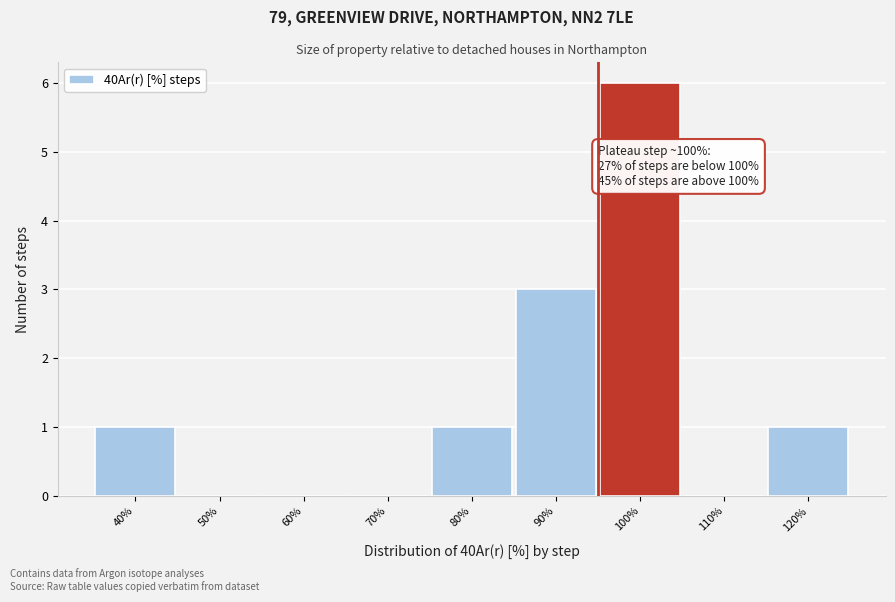

Reading left to right, extract all data points from this chart.

40%=1	50%=0	60%=0	70%=0	80%=1	90%=3	100%=6	110%=0	120%=1